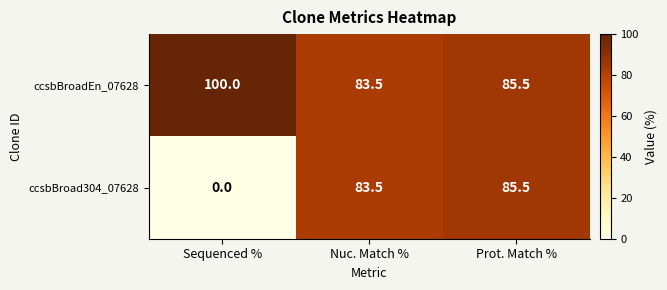

At which category is the sum across all series the highest?

Prot. Match %